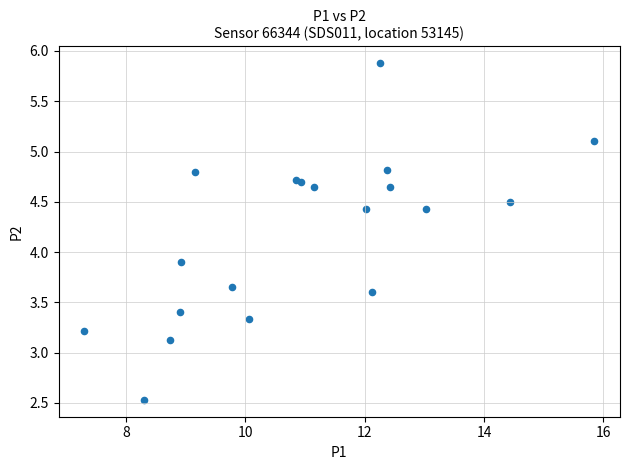

What Y value in the scatter plot is closest to 4?

3.9